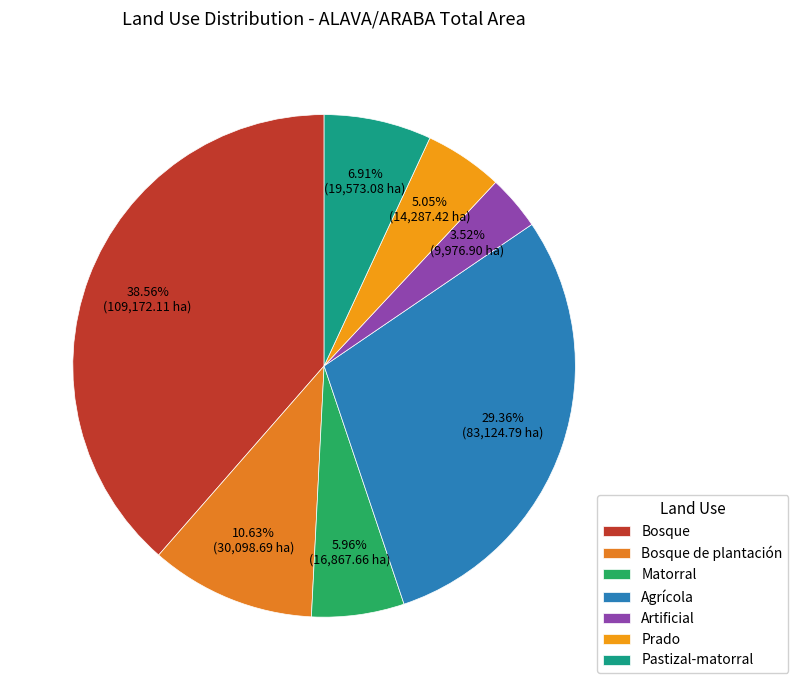

Which has a higher value, Matorral or Agrícola?

Agrícola